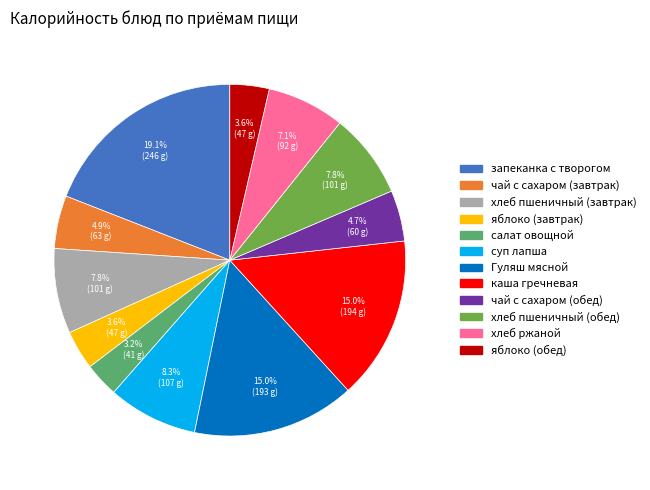

Does any single category account for the majority?

No